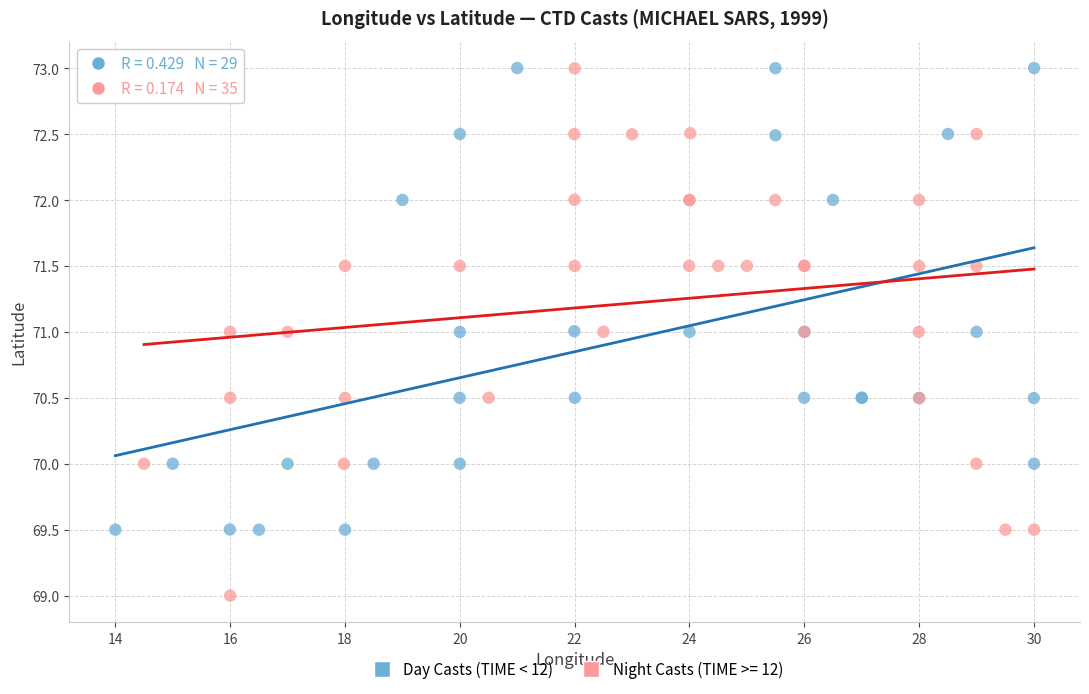

Which series has the widest spread of Y values?

Night Casts (TIME >= 12)